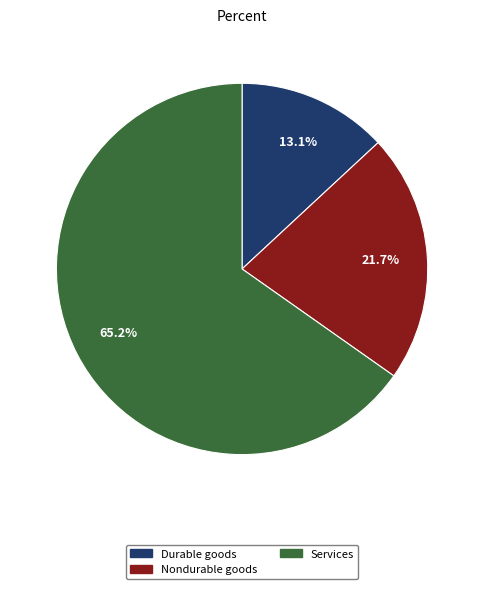

Between Nondurable goods and Services, which is larger?

Services